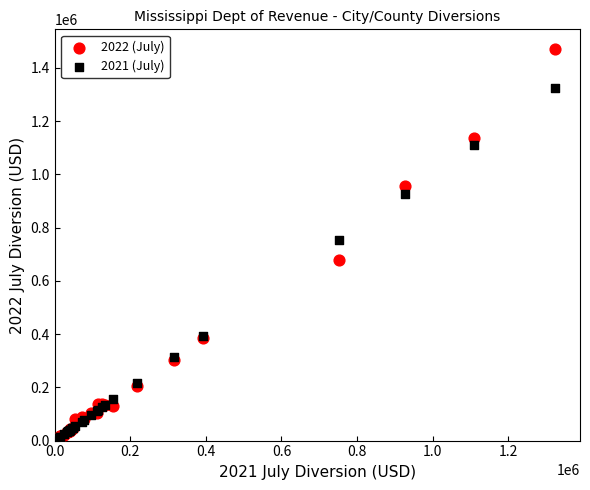

Across all series, what Y value is closest to 735496?

751947.3